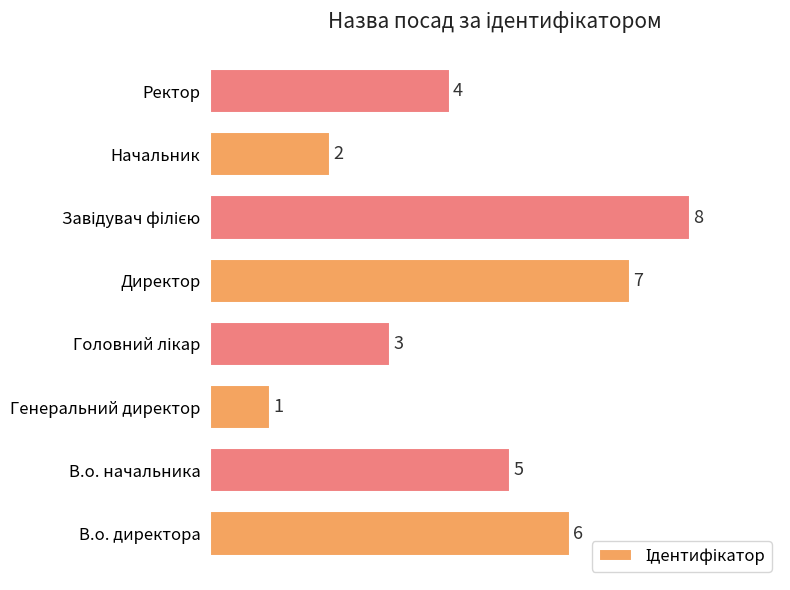

At which label is the value closest to 4?

Ректор